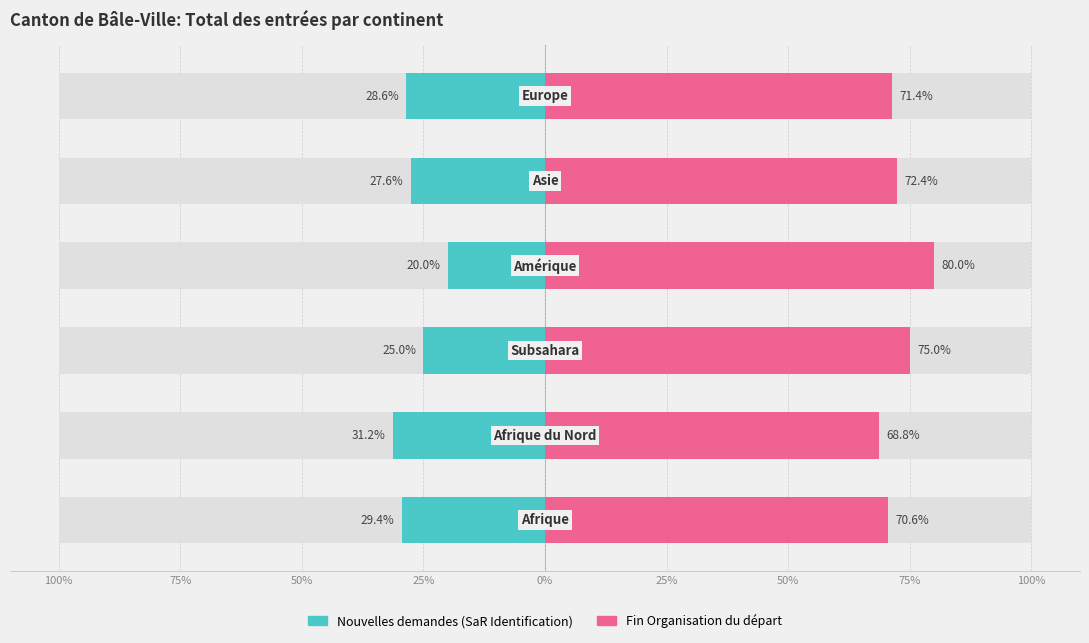

What is the minimum value for Nouvelles demandes (SaR Identification)?

-31.2